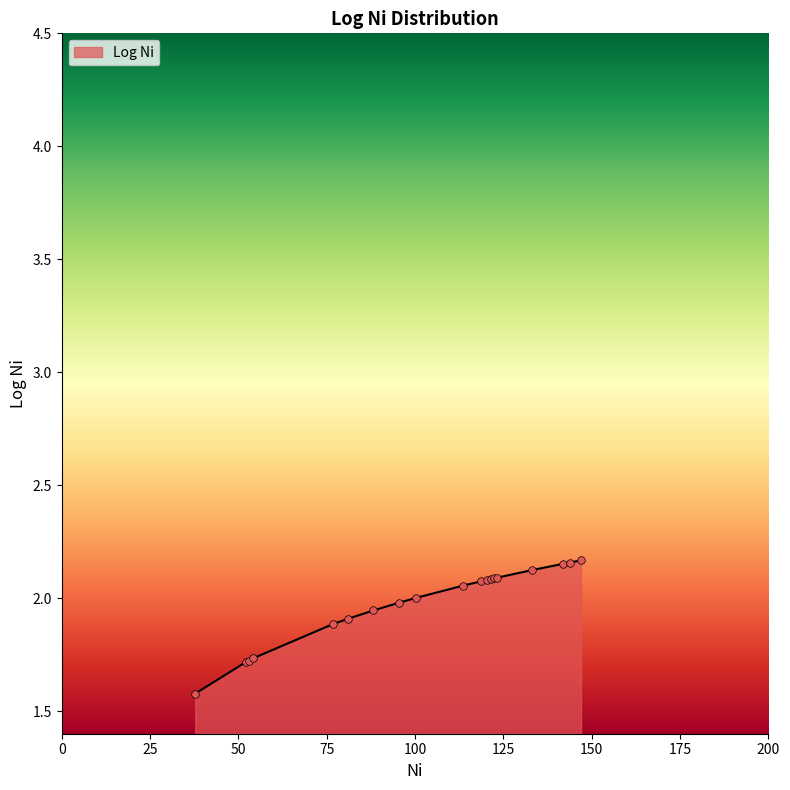

What is the minimum value shown in the chart?

1.6